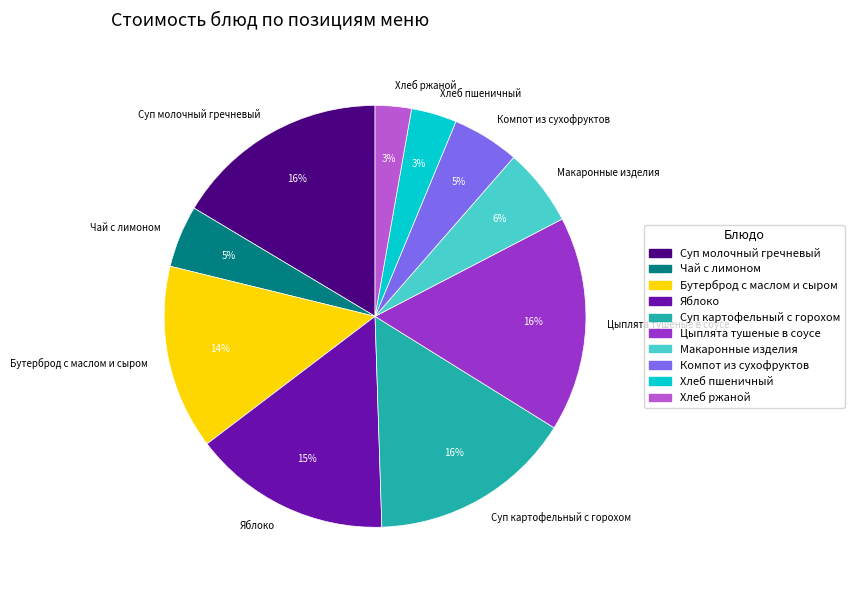

To the nearest percent, what portion does Чай с лимоном represent?

5%